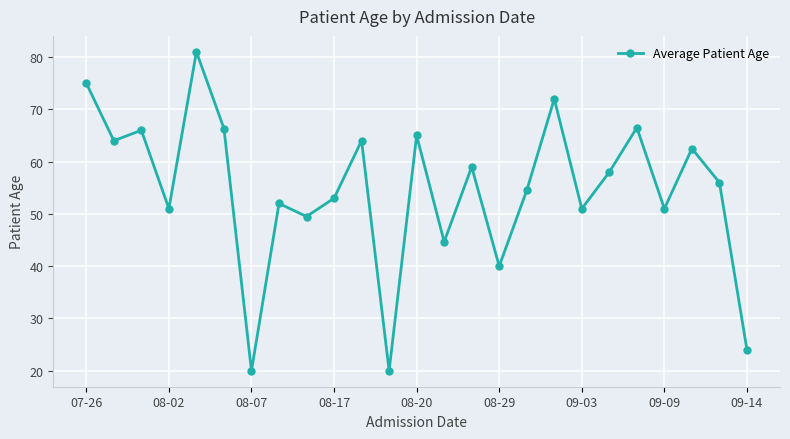

What is the difference between the maximum and minimum values?

61.0